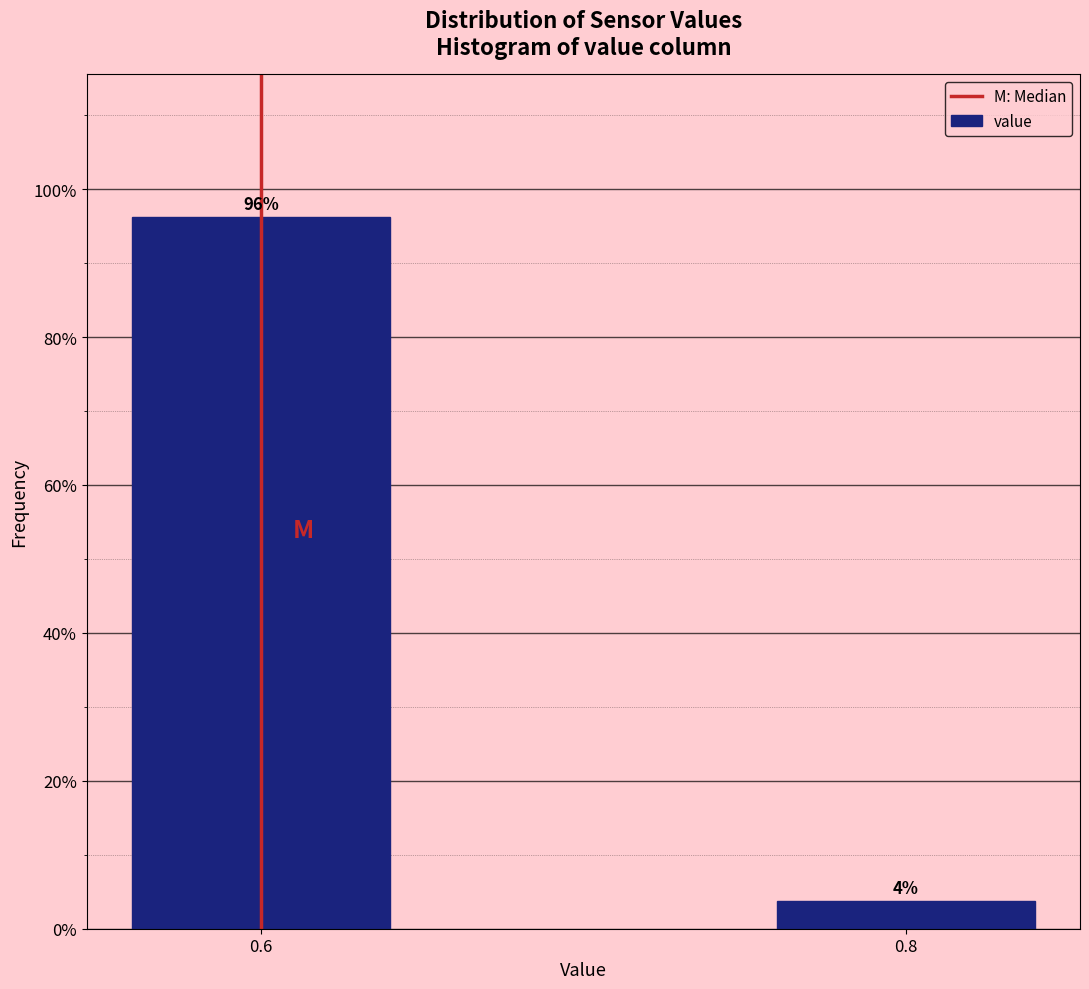

Is it true that the value at 0.6 is 127.7?

False